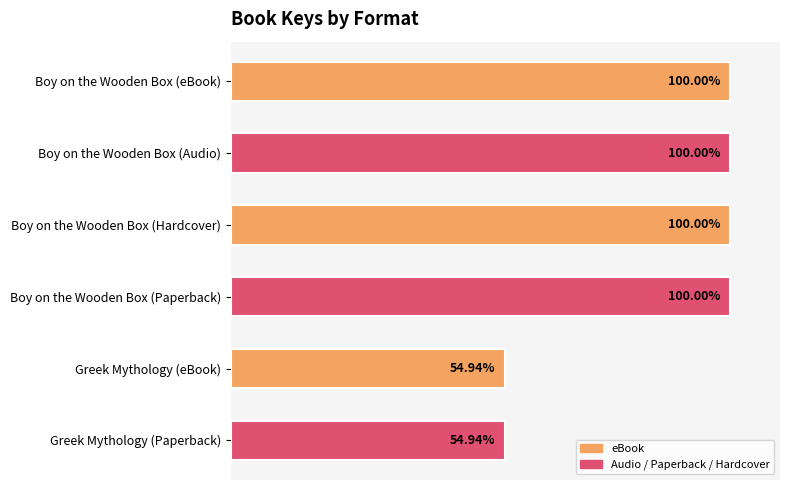

Between Boy on the Wooden Box (Paperback) and Greek Mythology (Paperback), which is larger?

Boy on the Wooden Box (Paperback)